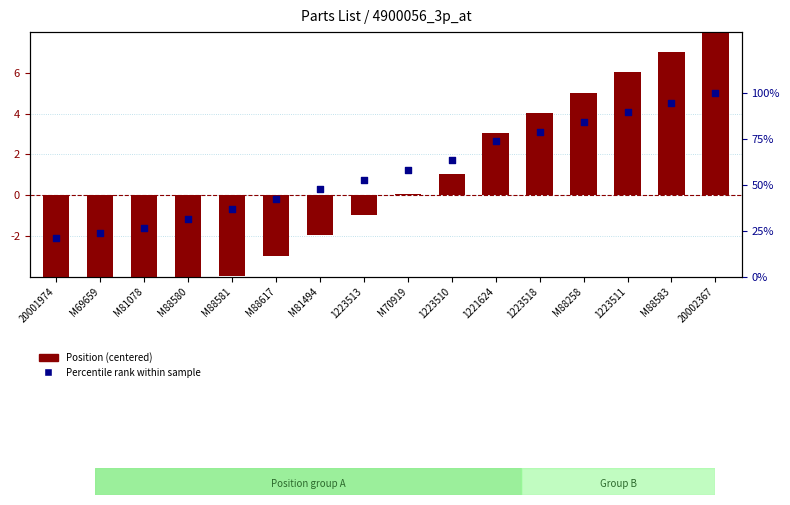

Which series reaches the maximum Y coordinate?

Percentile rank